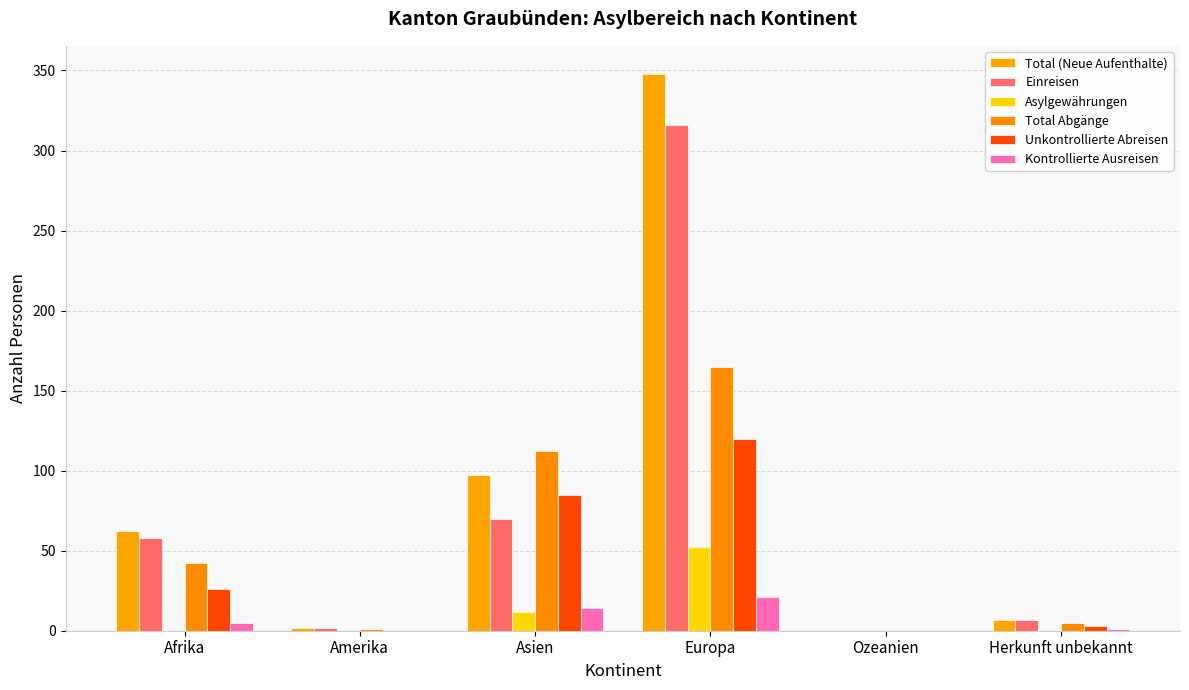

What is the value of the Unkontrollierte Abreisen bar at the 4th from the left?

120